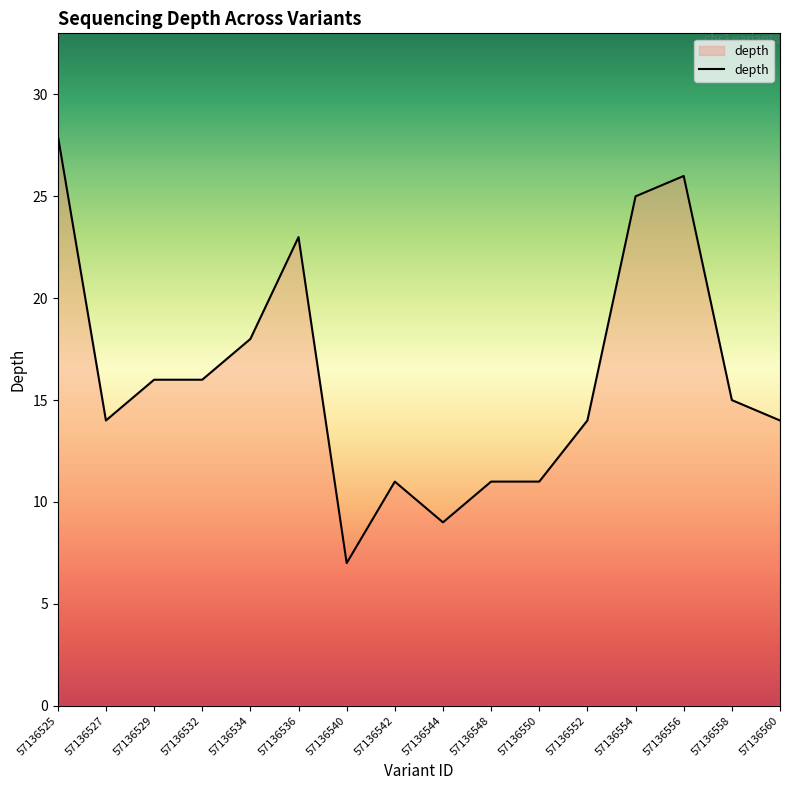

What is the sum of all values?

258